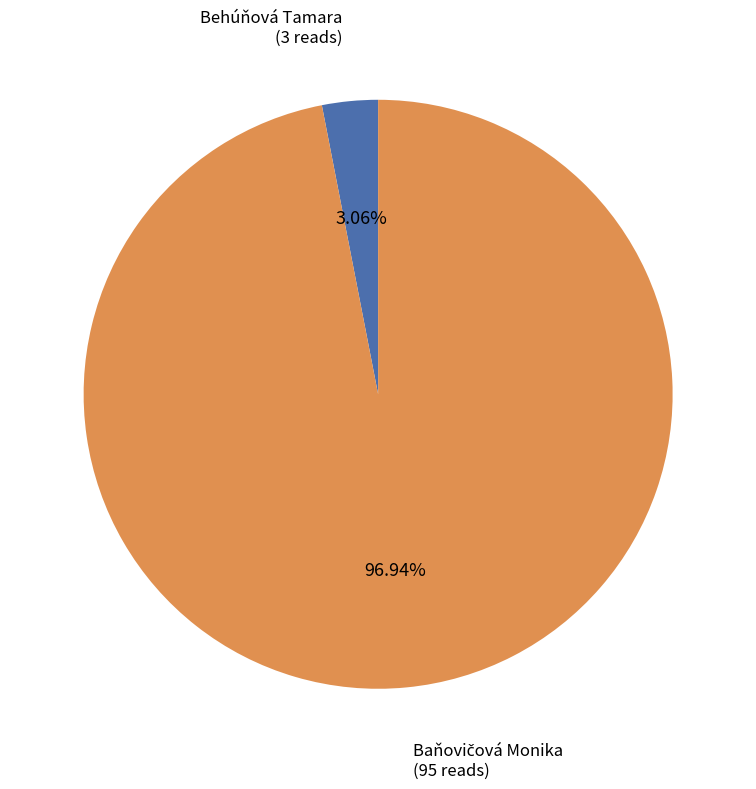

Is there any slice that represents more than half of the pie?

Yes